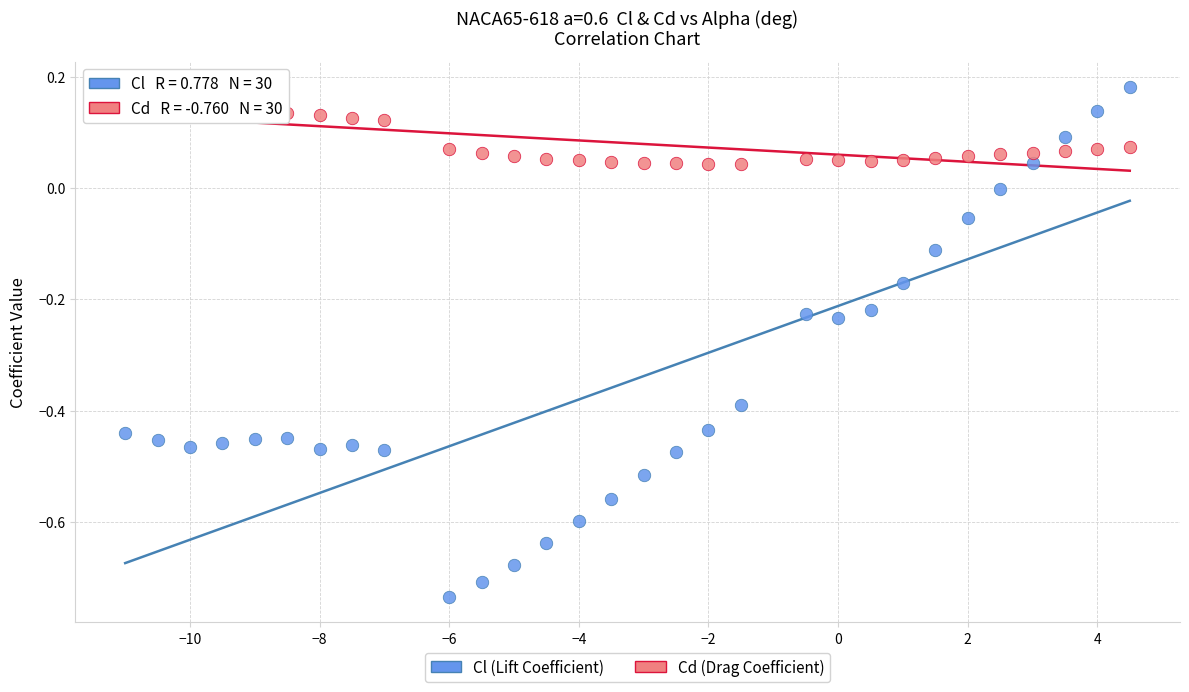

Across all data points, what is the range of X values (max minus min)?

15.5